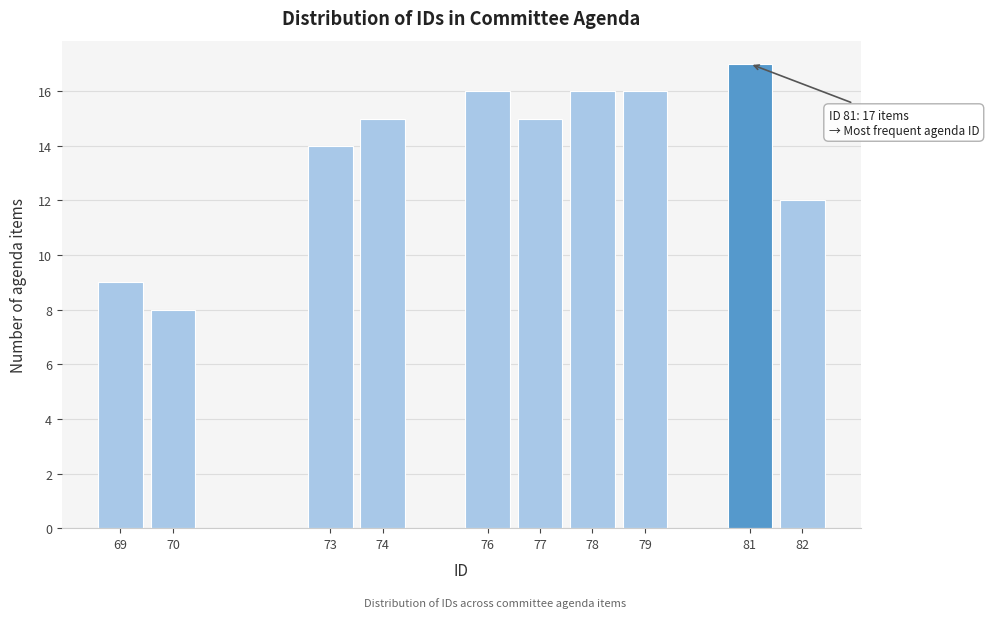

Reading right to left, transcribe all the data shown in this chart.

12	17	16	16	15	16	15	14	8	9